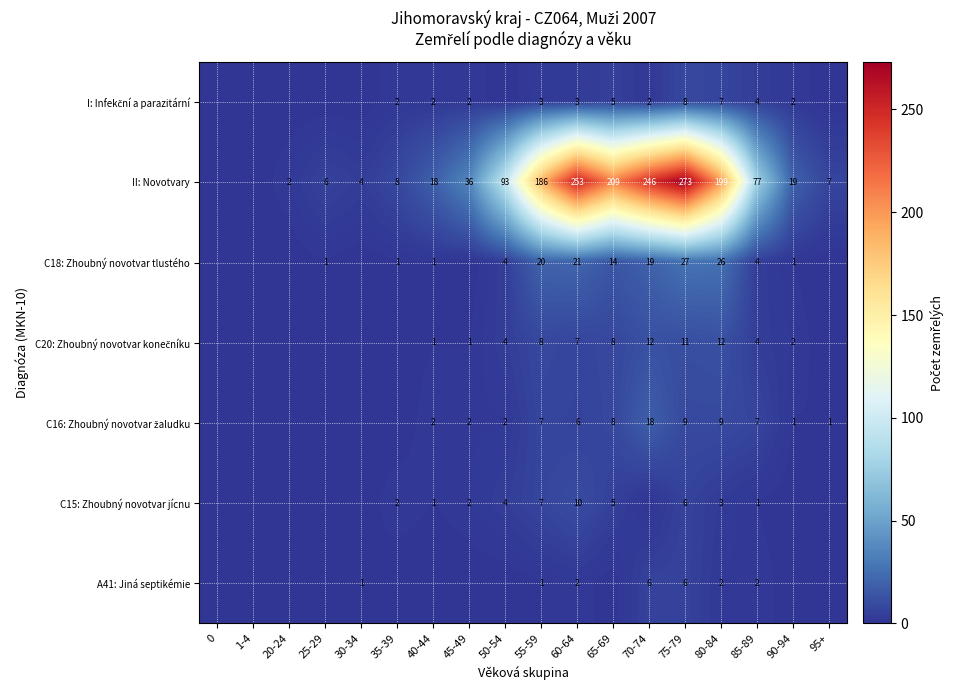

Count the number of categories in the chart.

18